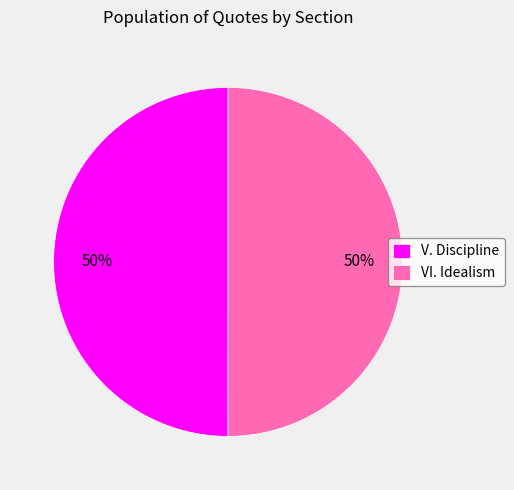

Is it true that V. Discipline is 40% of the pie?

False